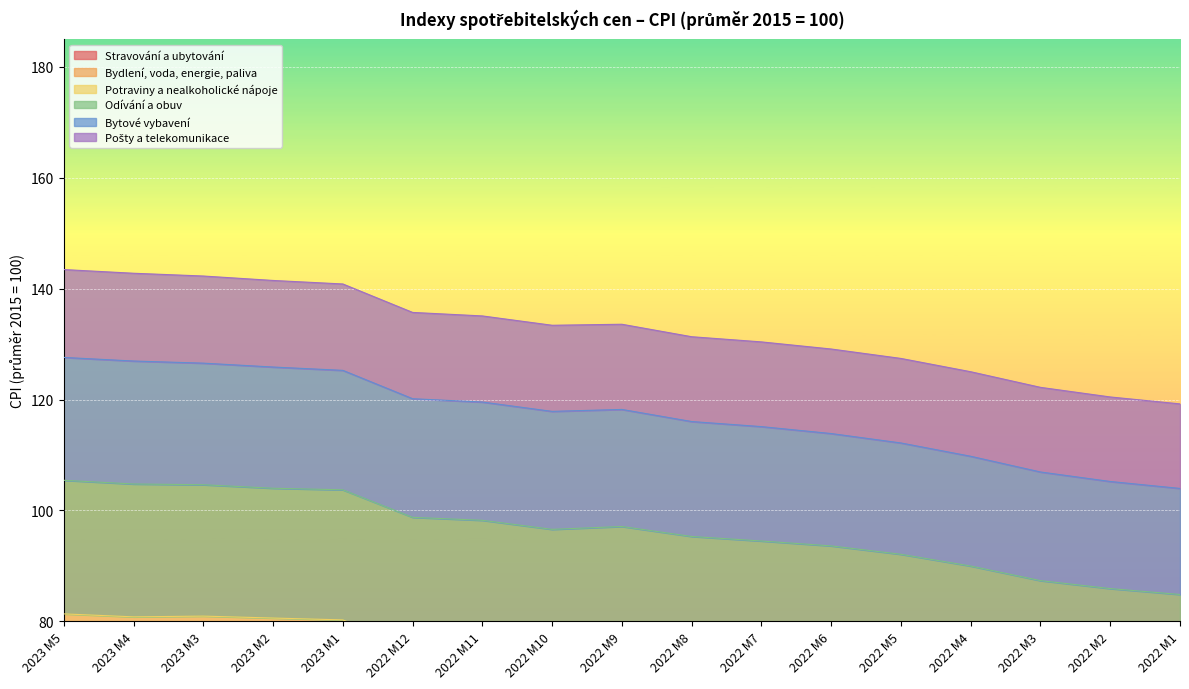

In Potraviny a nealkoholické nápoje, how many points are lower than both neighbors (excluding endpoints)?

1